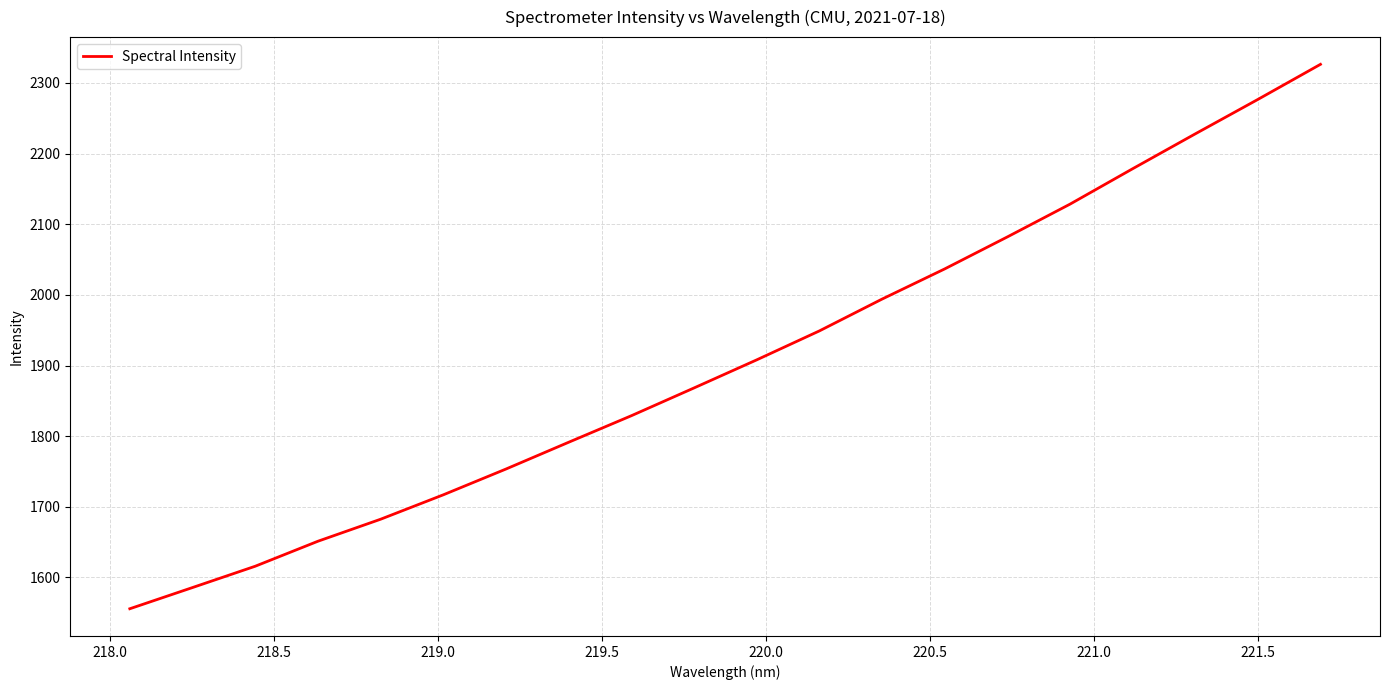

What is the smallest value displayed?

1555.6